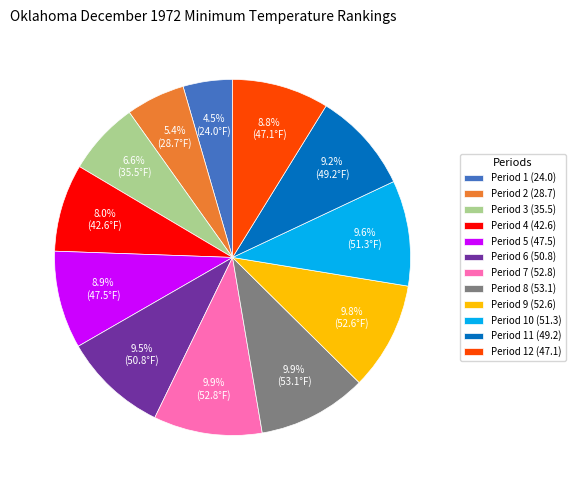

True or false: Period 3 (35.5) accounts for 7% of the total.

True